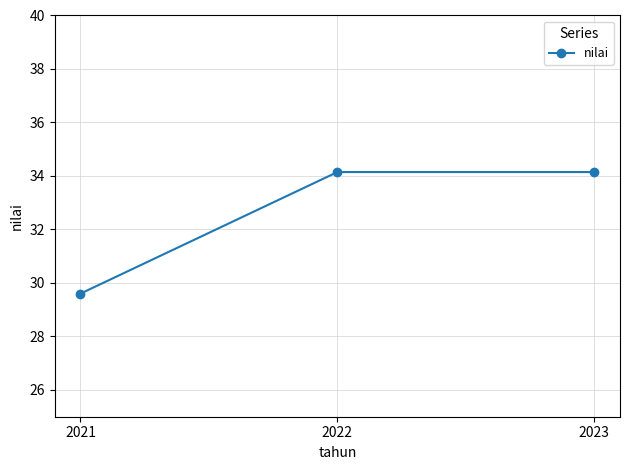

What is the change in value from 2021 to 2022?

+4.5